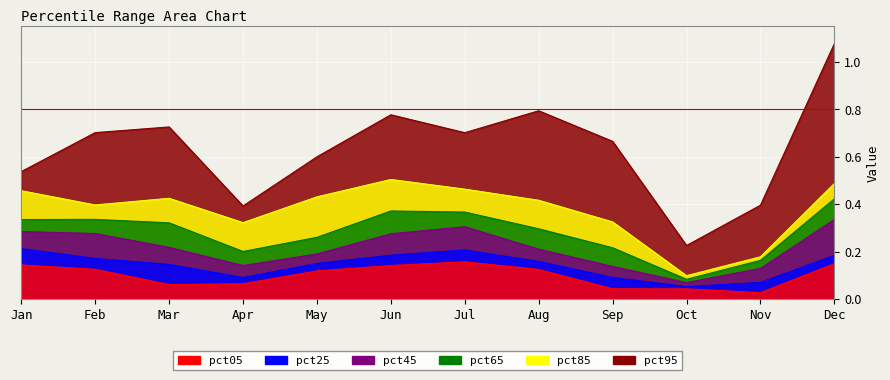

The value of pct95 at Jul is 0.7. True or false?

True